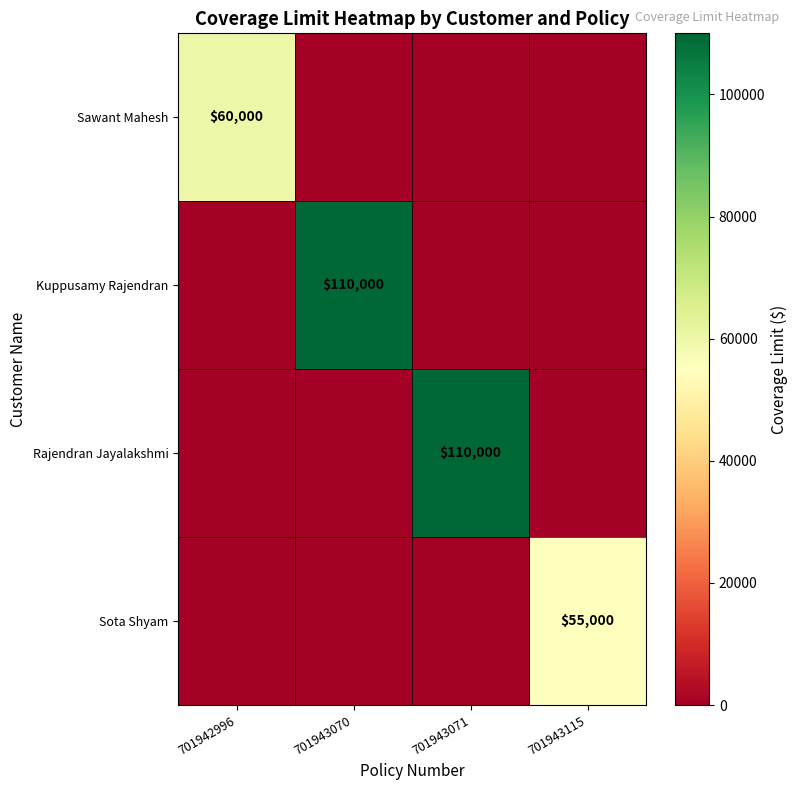

How many data points does each series have?

4